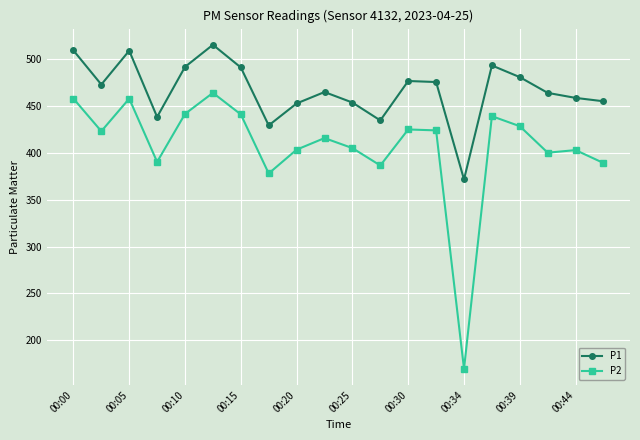

What is the value of the P2 point at the 2nd from the left?

423.3